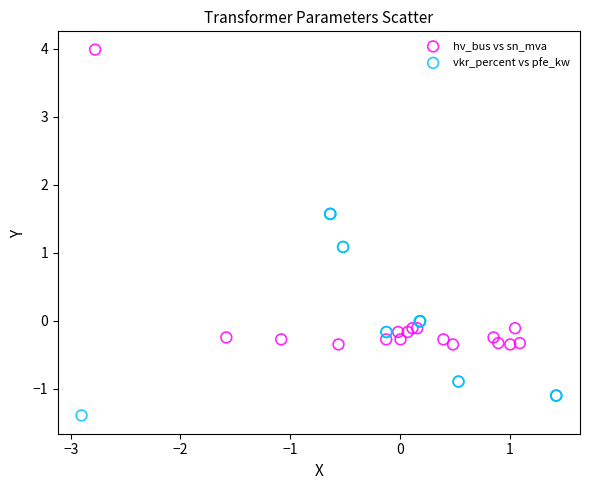

Which series contains the highest Y value?

hv_bus vs sn_mva